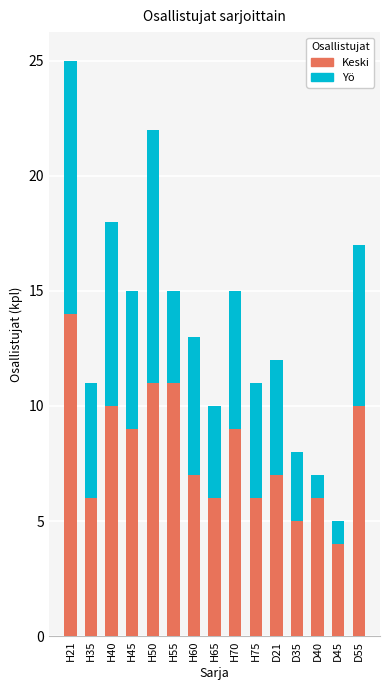

At which category is the sum across all series the highest?

H21